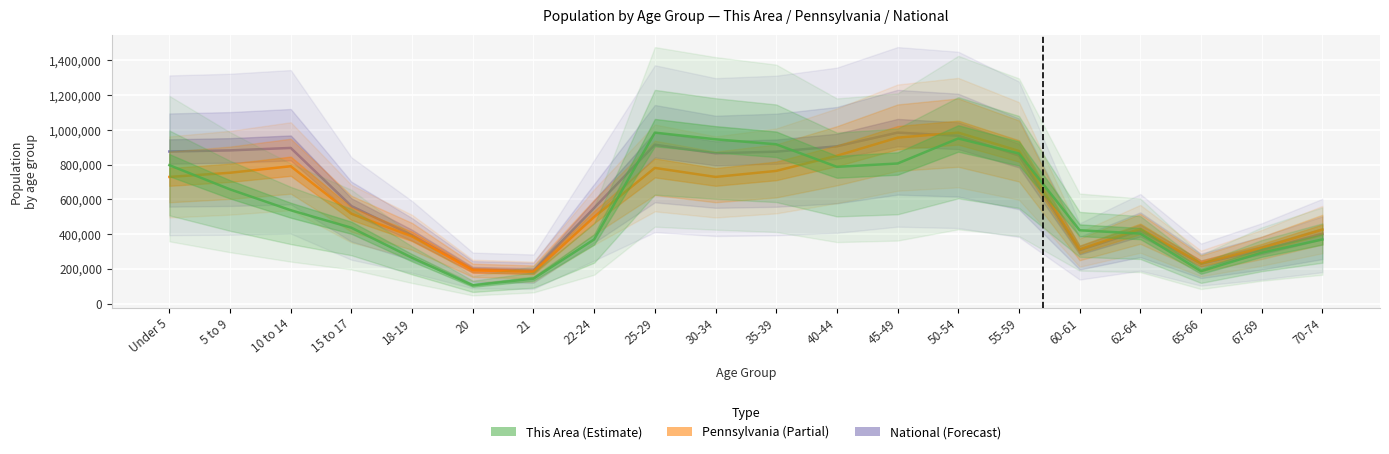

In This Area, how many points are higher than both neighbors (excluding endpoints)?

2